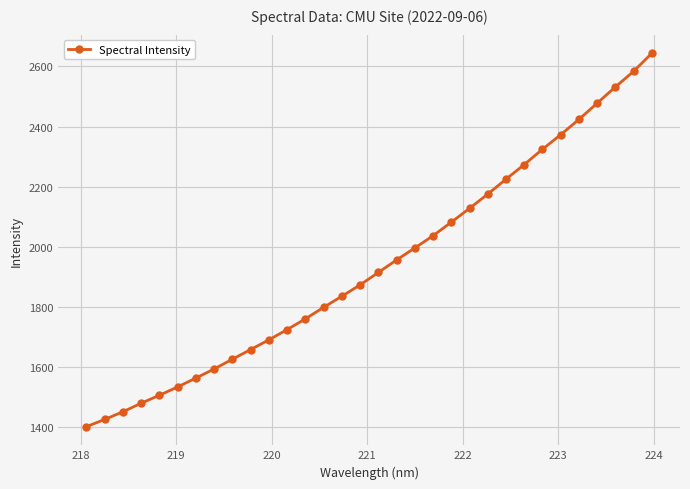

What is the greatest value displayed?

2643.8